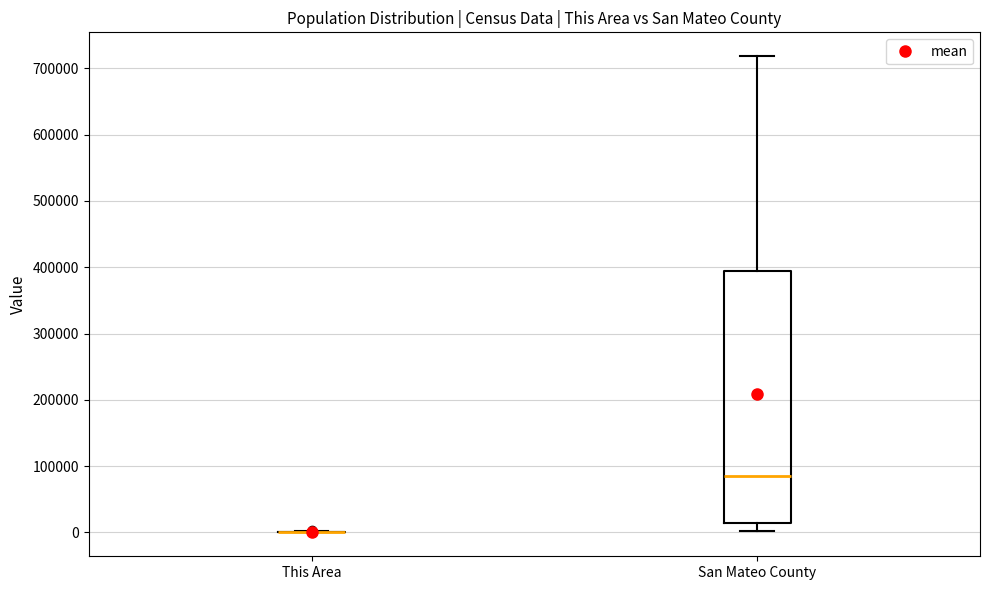

Reading left to right, transcribe this box plot: for each box, give where its median line is, the range the box spans, and where its two whiskers end, as read against the y-axis. The values are not printed on the chart, so give them approximately, as read against the axis.

This Area: box collapsed to a line at 0, whiskers 0 to 0
San Mateo County: median 80000, box 10000 to 390000, whiskers 0 to 720000